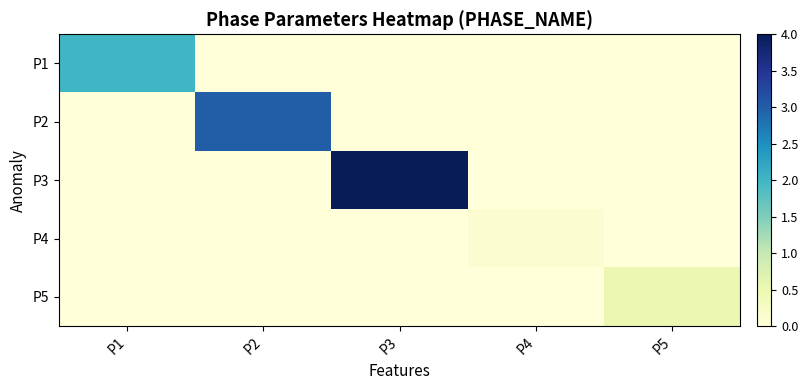

Reading right to left, transcribe all the data shown in this chart.

P1: P5=0.0	P4=0.0	P3=0.0	P2=0.0	P1=2.0
P2: P5=0.0	P4=0.0	P3=0.0	P2=3.0	P1=0.0
P3: P5=0.0	P4=0.0	P3=4.0	P2=0.0	P1=0.0
P4: P5=0.0	P4=0.1	P3=0.0	P2=0.0	P1=0.0
P5: P5=0.5	P4=0.0	P3=0.0	P2=0.0	P1=0.0